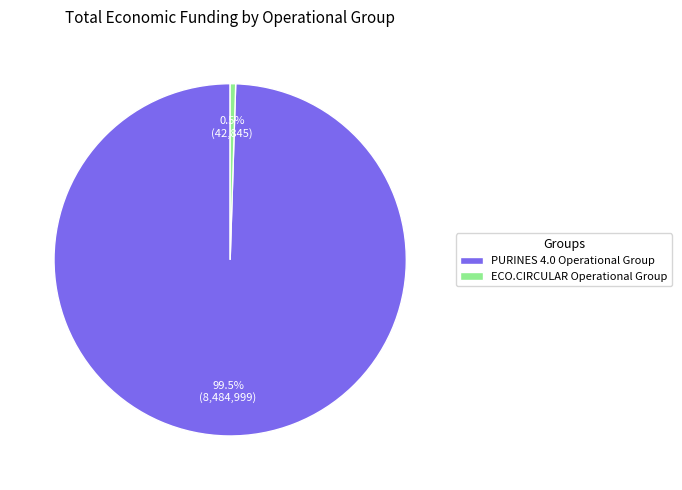

To the nearest percent, what is the combined percentage of ECO.CIRCULAR Operational Group and PURINES 4.0 Operational Group?

100%